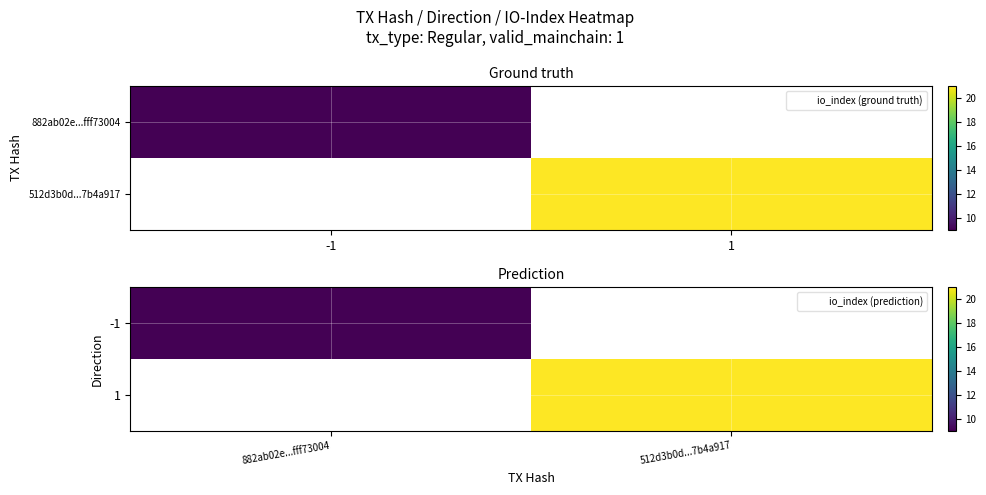

At how many categories does at least one series exceed 13?

1